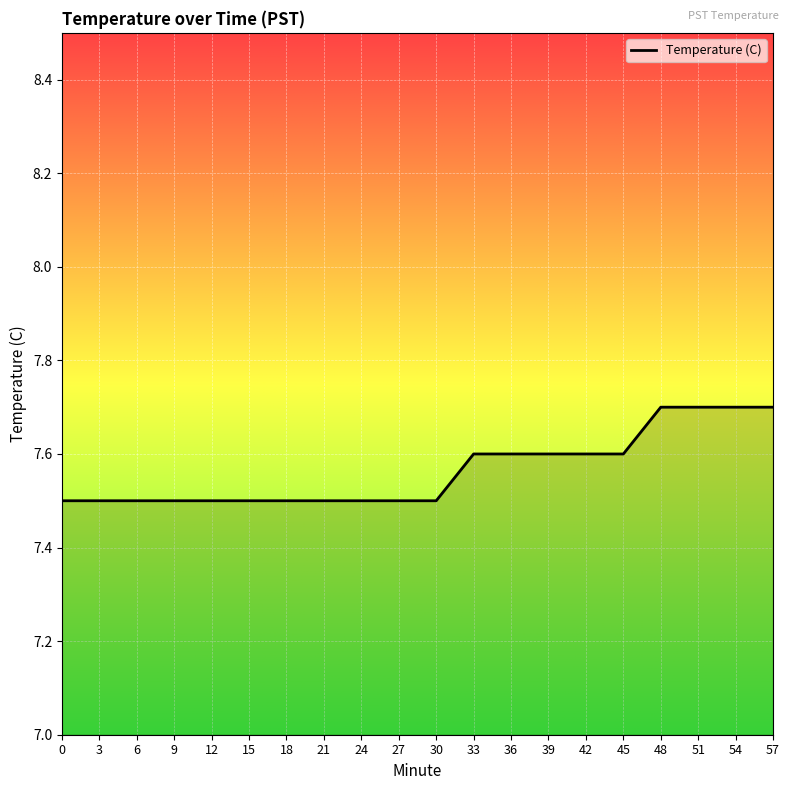

How many lines are shown in the chart?

1